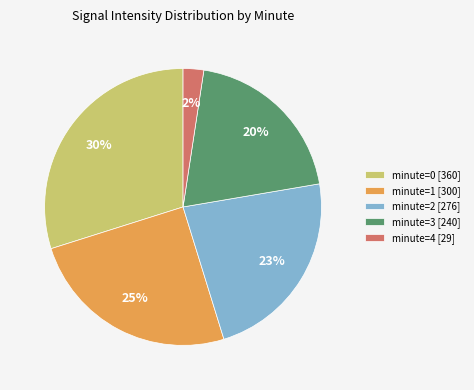

Combined, do minute=3 [240] and minute=2 [276] account for over 50%?

No